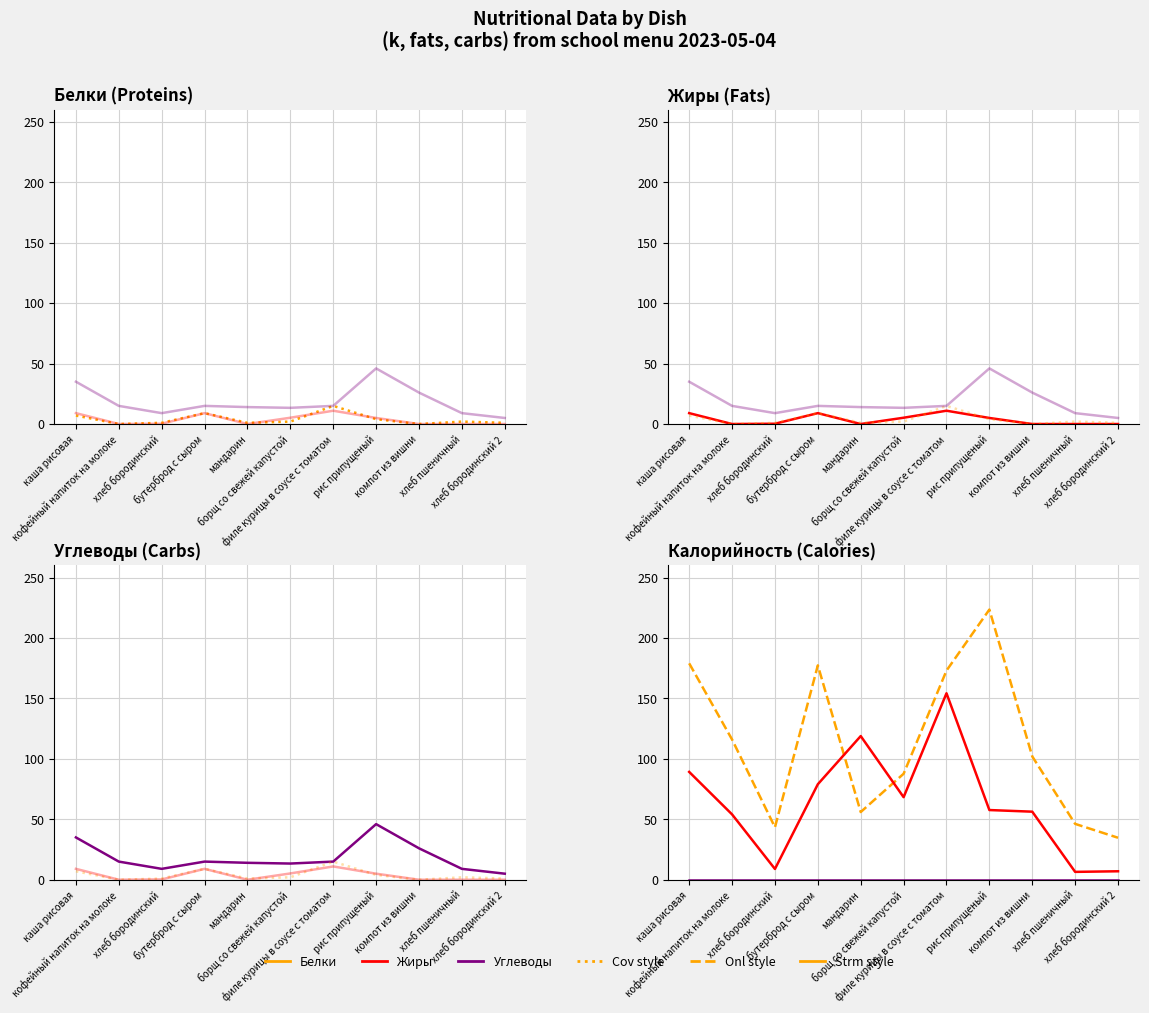

Between мандарин and филе курицы в соусе с томатом, which is larger?

филе курицы в соусе с томатом